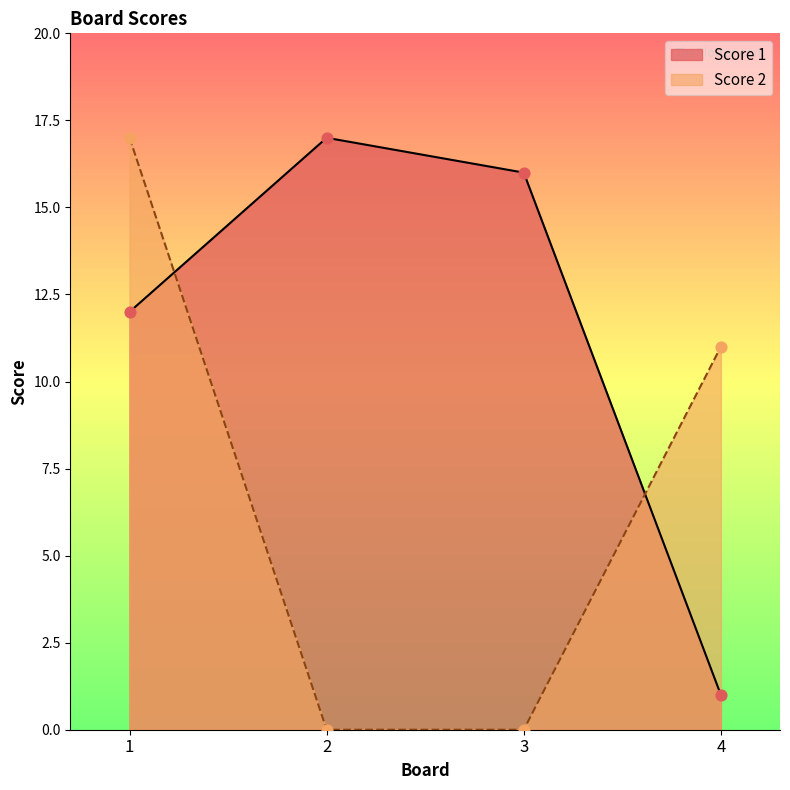

Which series reaches the minimum Y coordinate?

Score 2